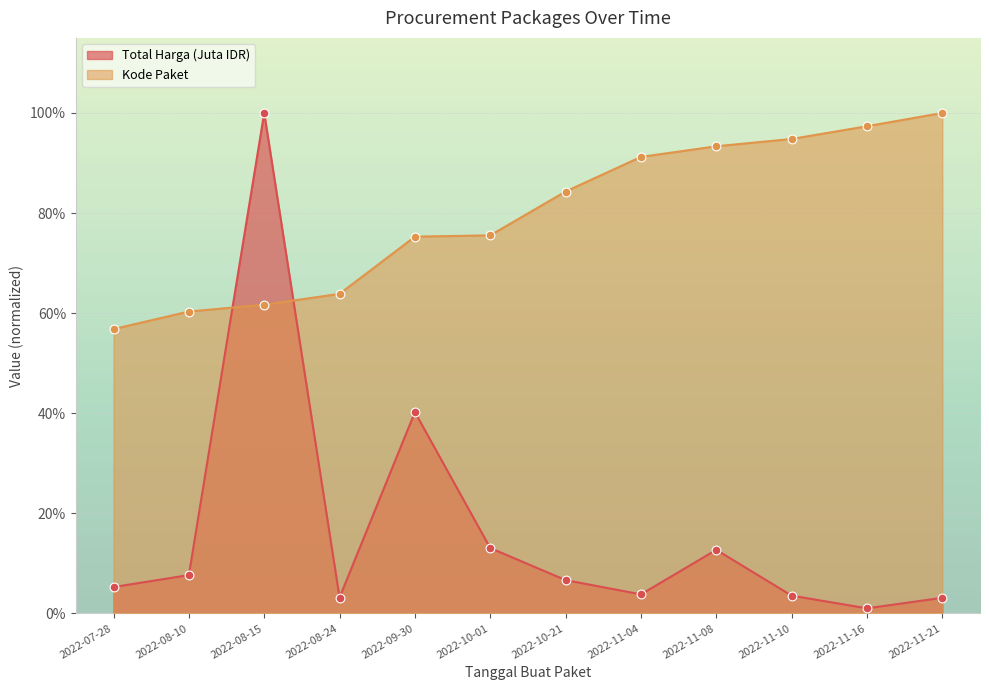

Which series has the widest spread of Y values?

Total Harga (Juta IDR)